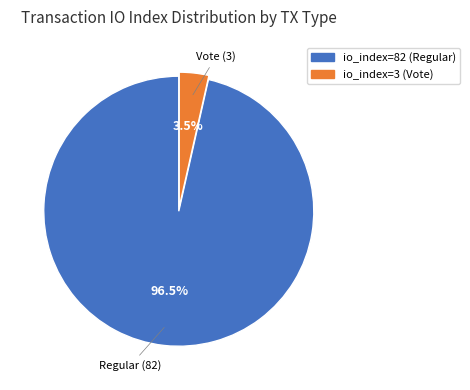

Which has a higher value, io_index=82 (Regular) or io_index=3 (Vote)?

io_index=82 (Regular)